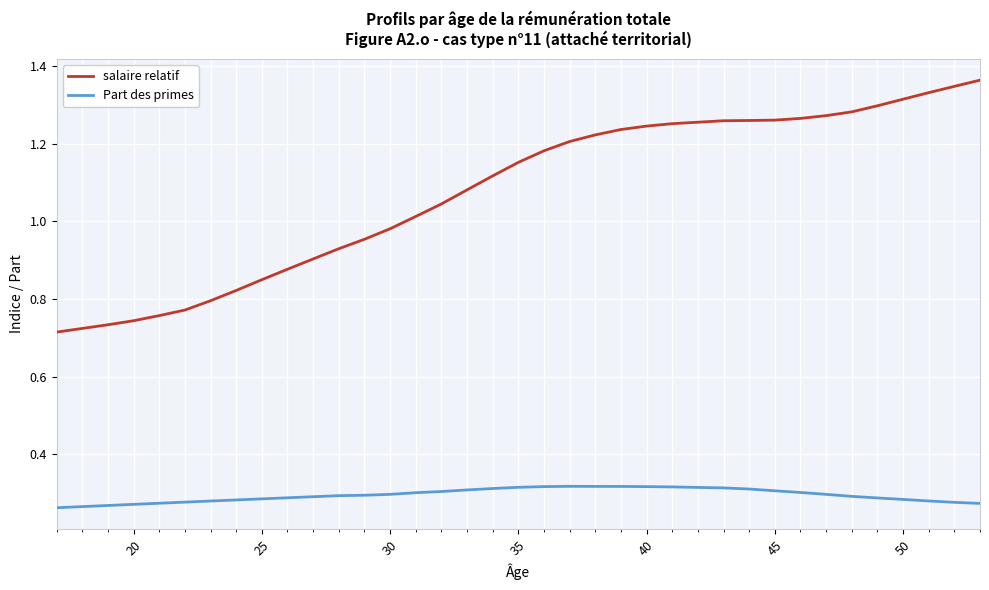

List the series in order of their peak value, lowest first.

Part des primes, salaire relatif